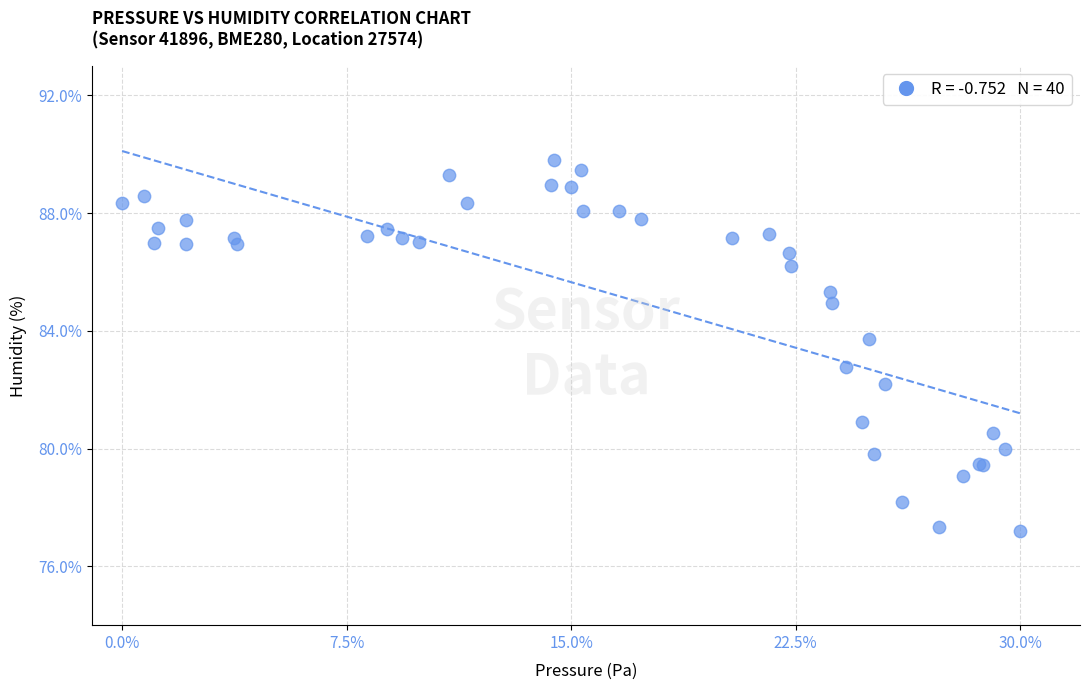

What Y value in the scatter plot is closest to 83?

82.8